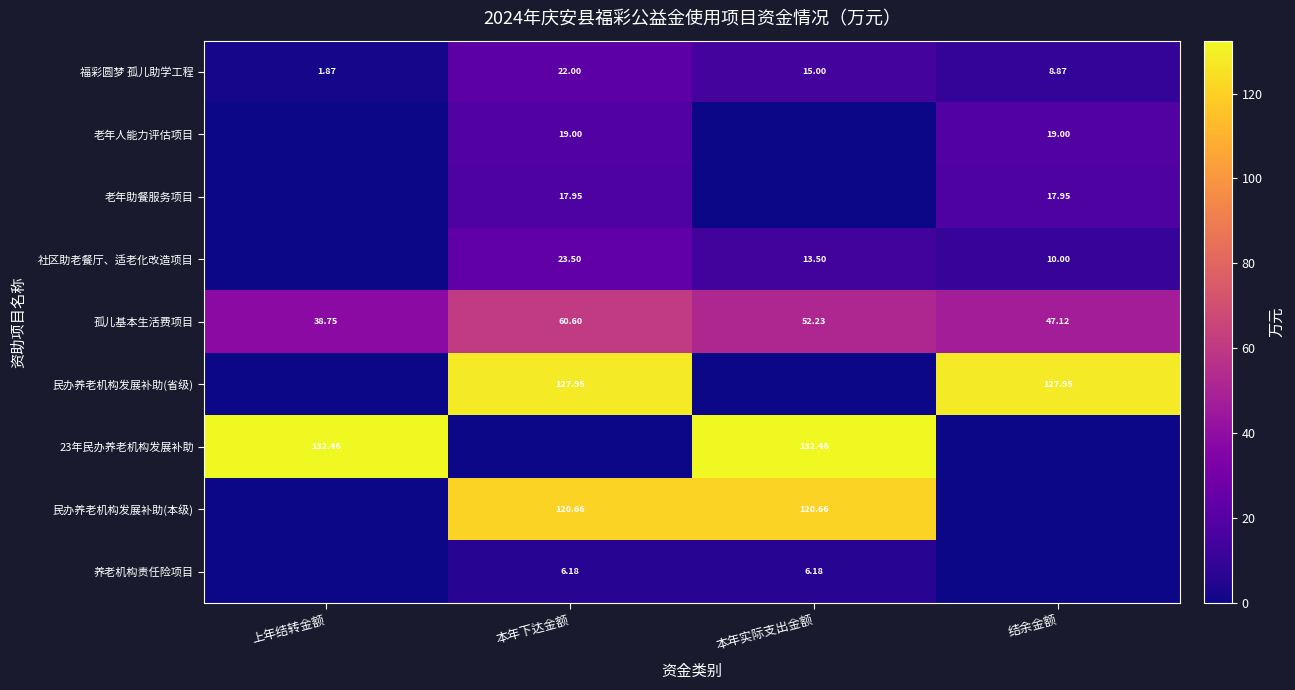

Is the value of 23年民办养老机构发展补助 at 本年实际支出金额 greater than the value of 社区助老餐厅、适老化改造项目 at 本年下达金额?

Yes